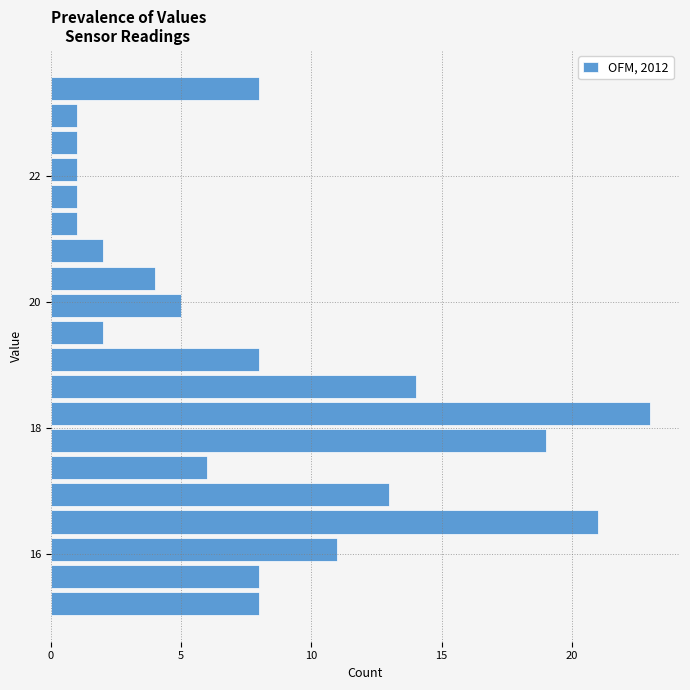

Read against the y-axis, roughly where is the centre of the longest bar?

18.2